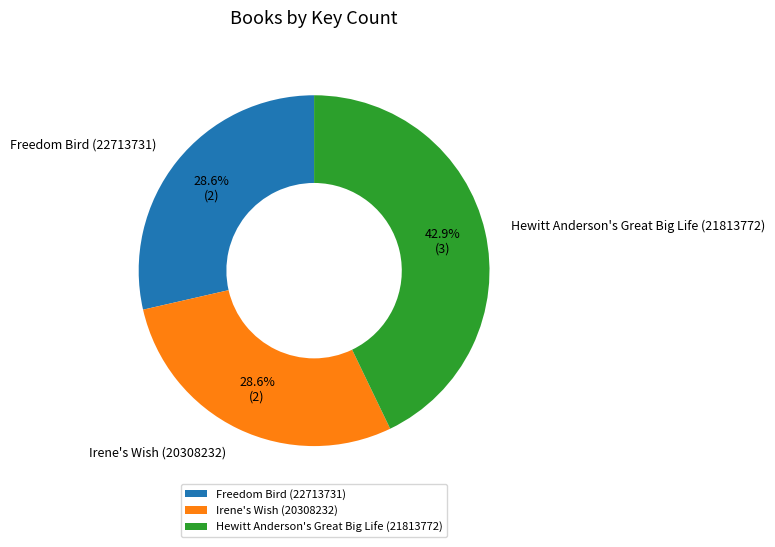

How many segments does this pie chart have?

3